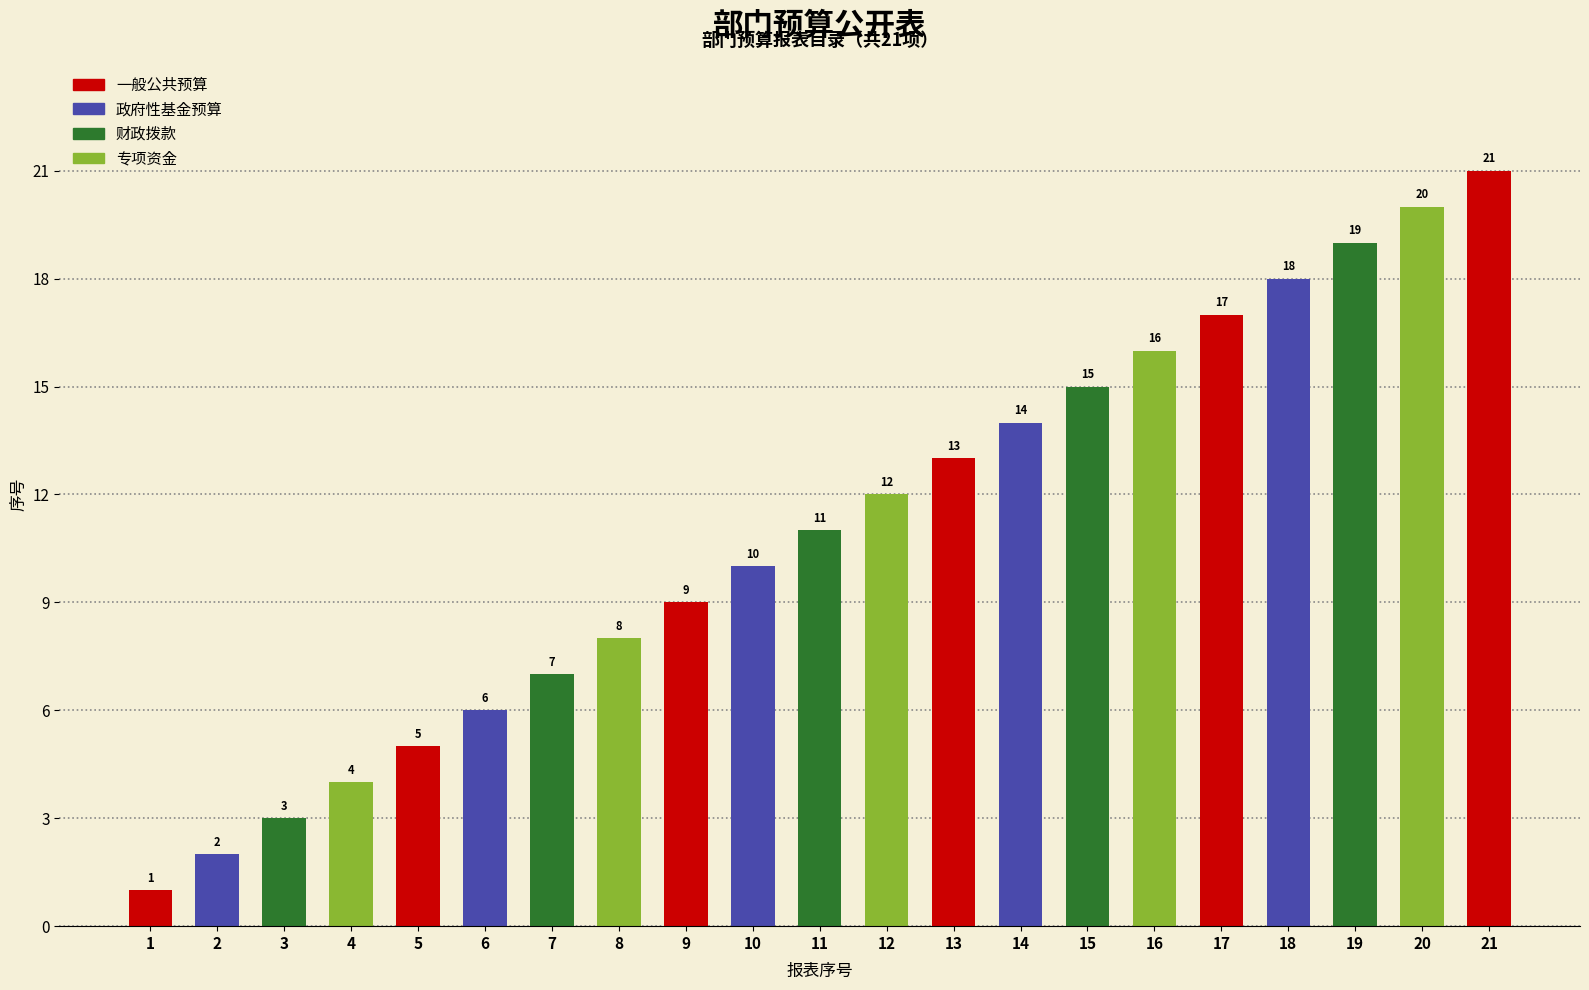

Are the bars grouped side by side (vs. stacked)?

No